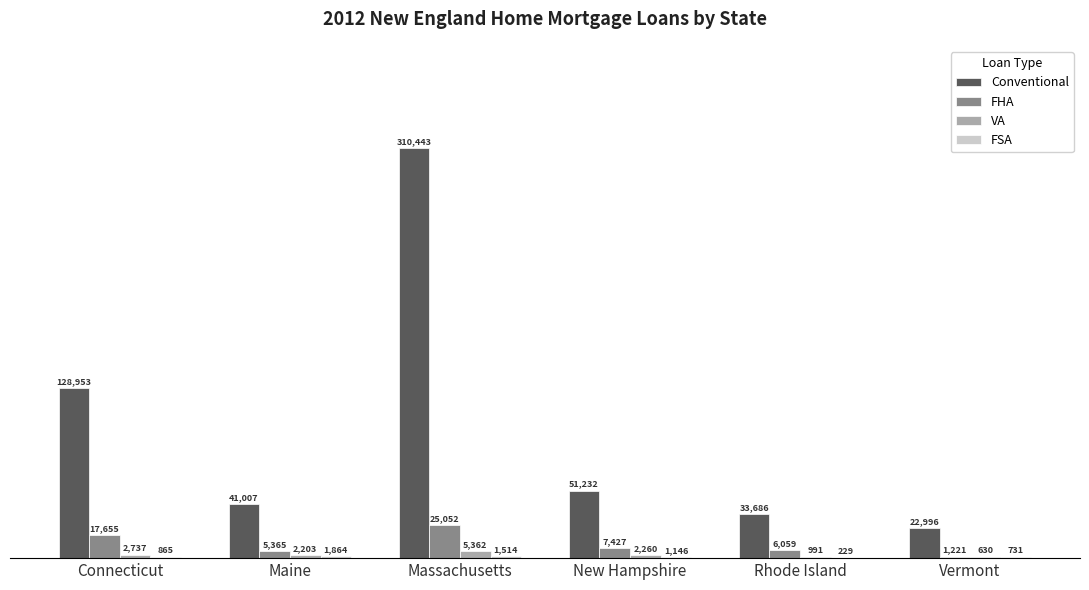

The value of VA at Connecticut is 2737. True or false?

True